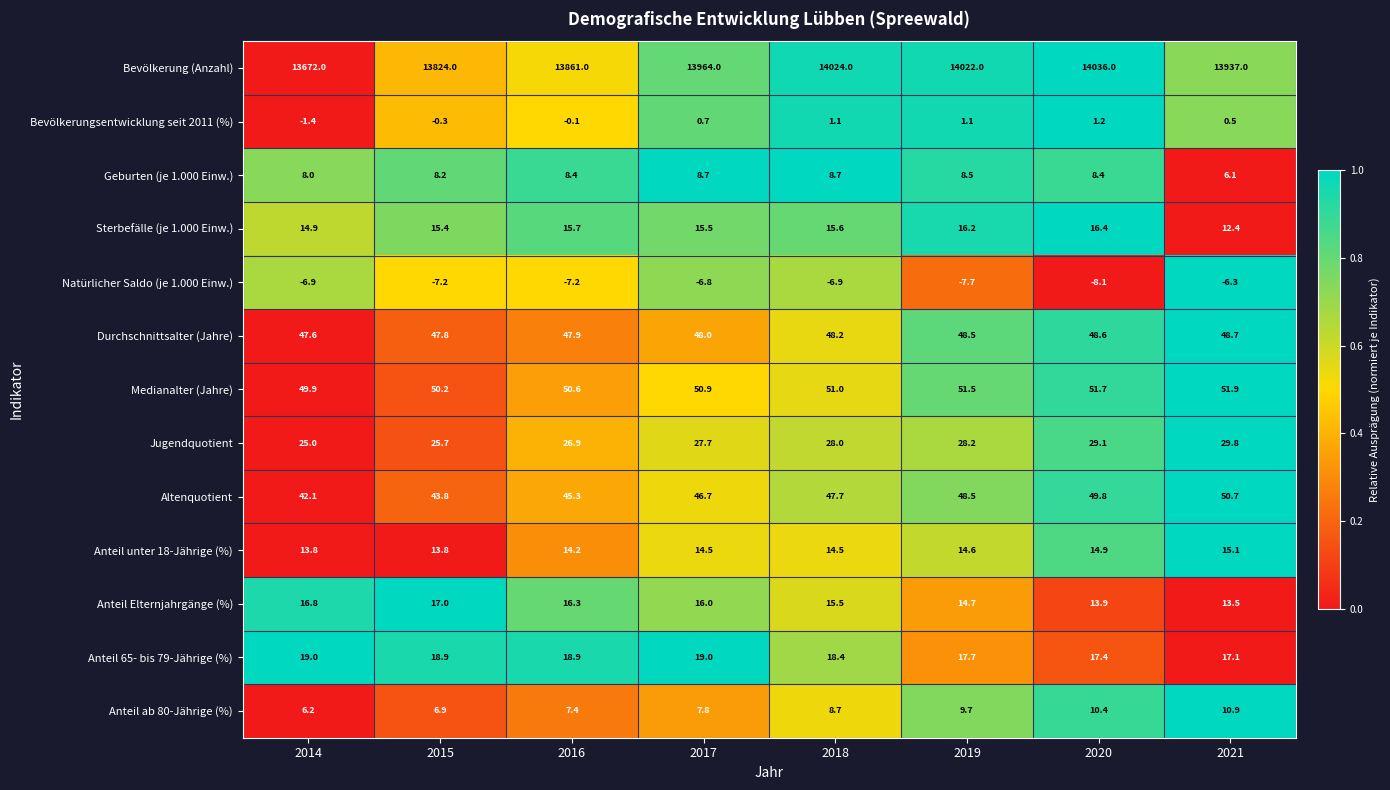

Which series has the largest total across all categories?

Bevölkerung (Anzahl)